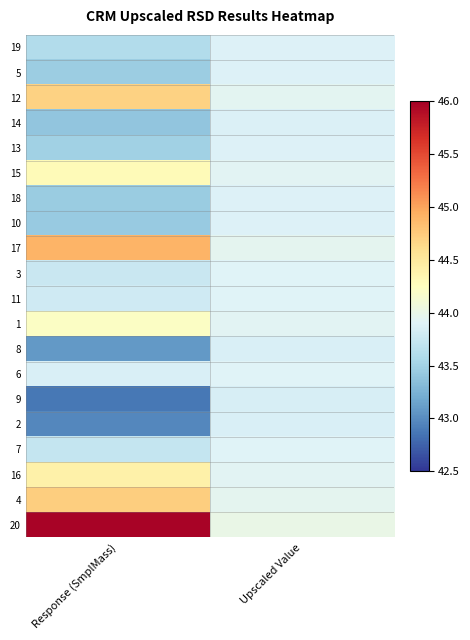

What is the spread (max minus min) of values at Upscaled Value?

0.2